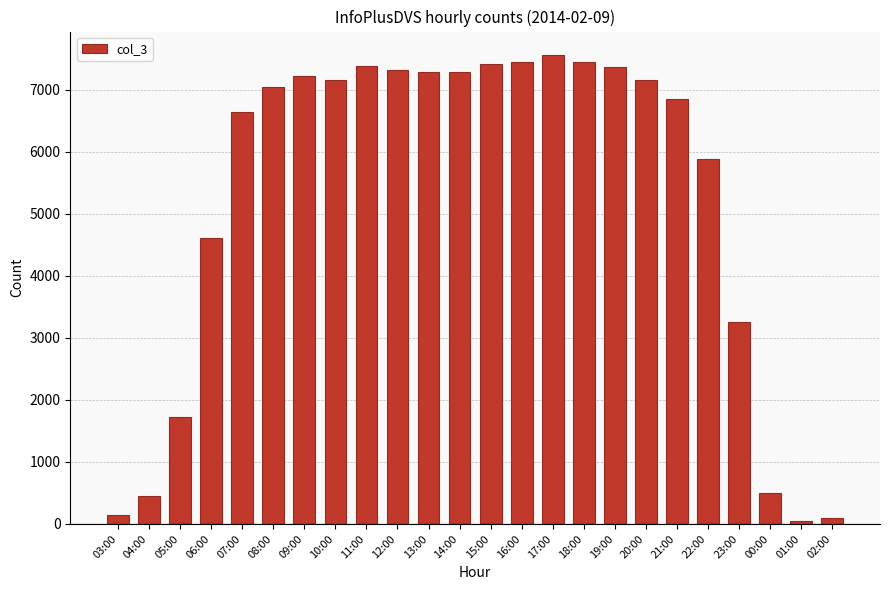

What is the difference between the maximum and minimum values?

7513